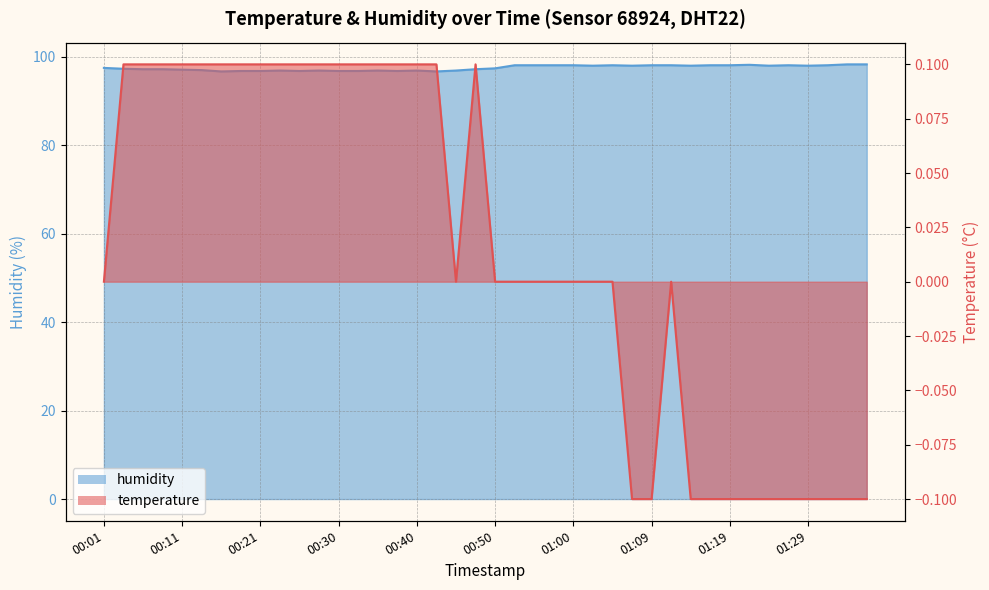

At which label is humidity closest to 97?

00:13